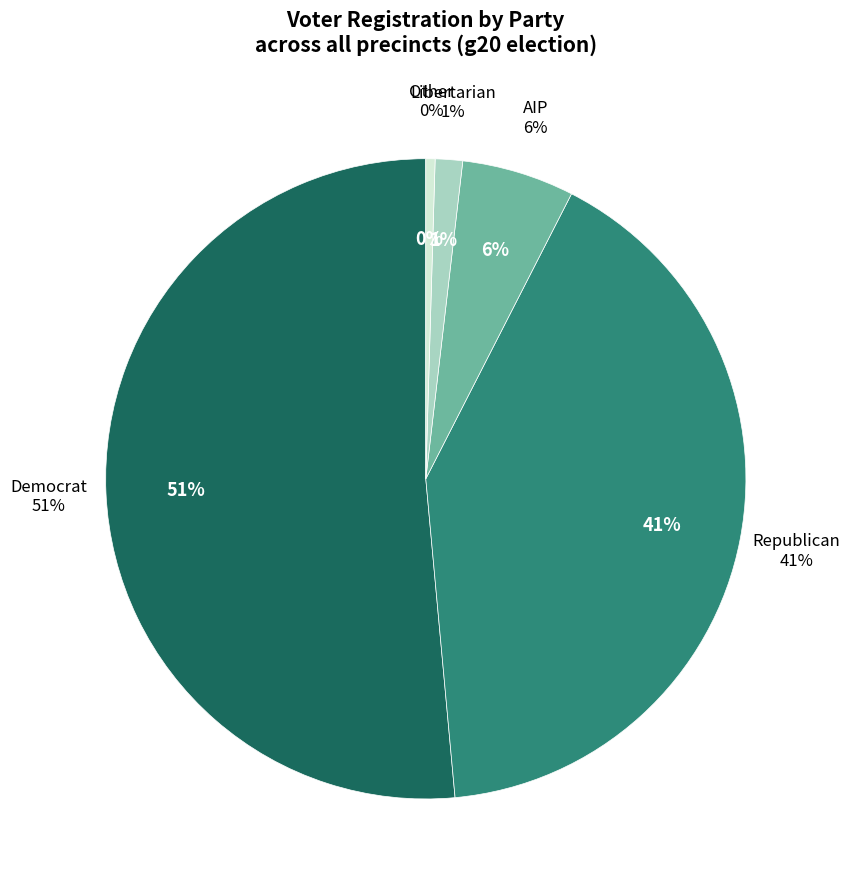

Is the sum of lib and rep greater than half?

No